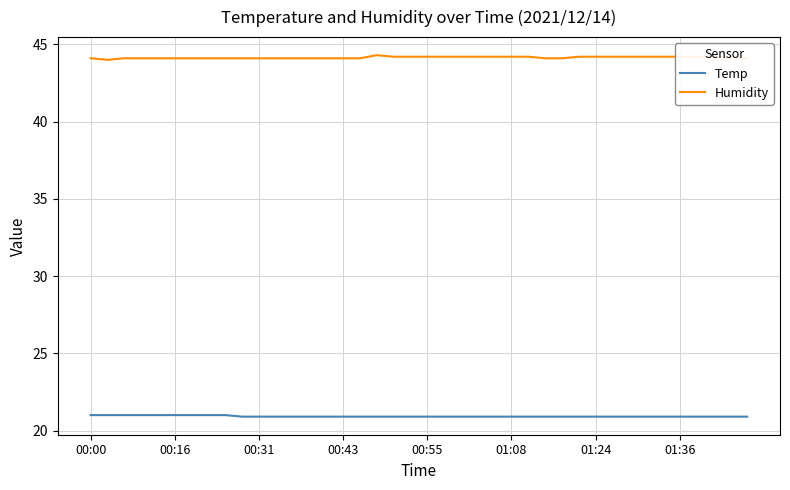

Rank the series by their average value, from highest to lowest.

Humidity, Temp